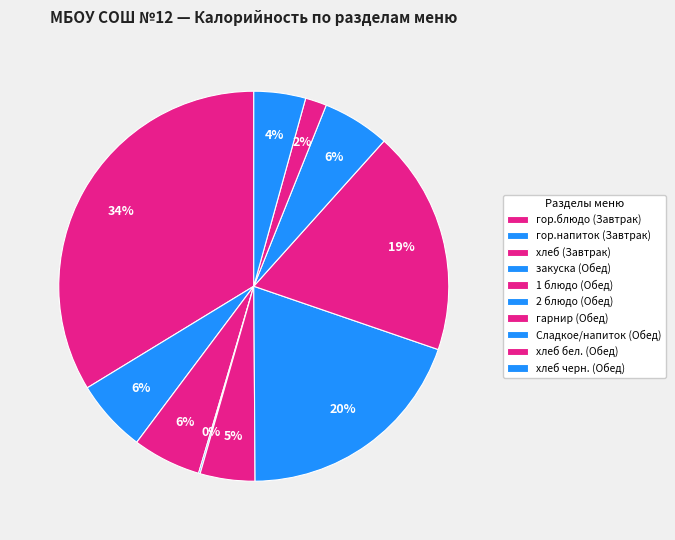

Is it true that хлеб (Завтрак) is 1% of the pie?

False